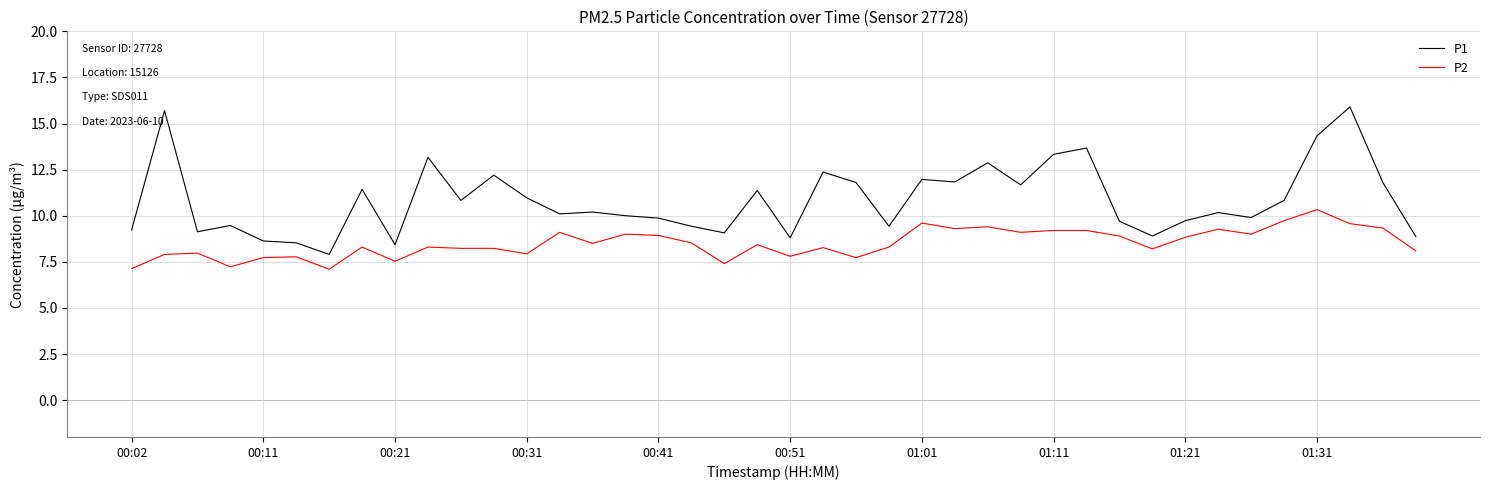

List the series in order of their overall mean, highest first.

P1, P2